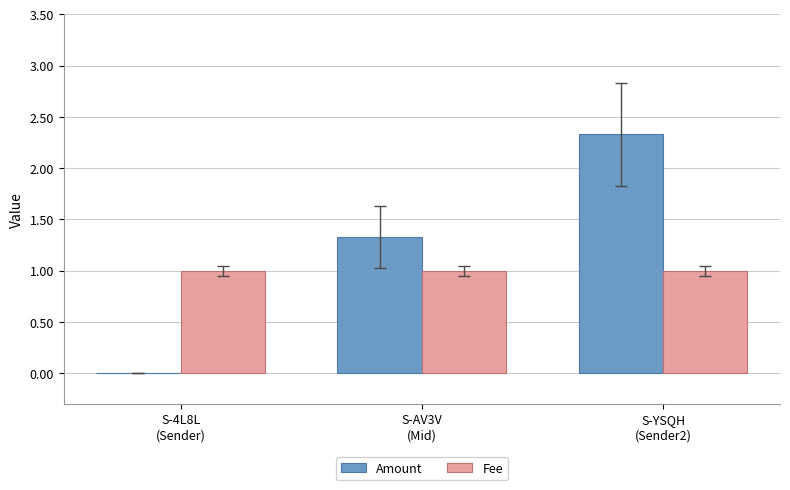

Does the chart contain stacked bars?

No